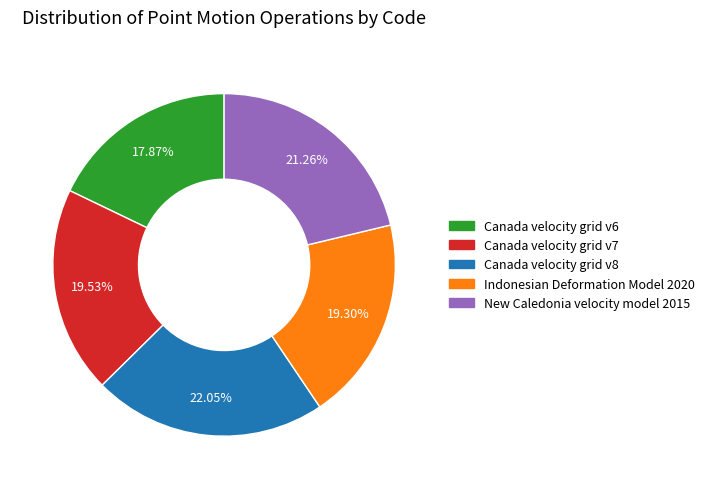

Is it true that Canada velocity grid v6 is 9% of the pie?

False